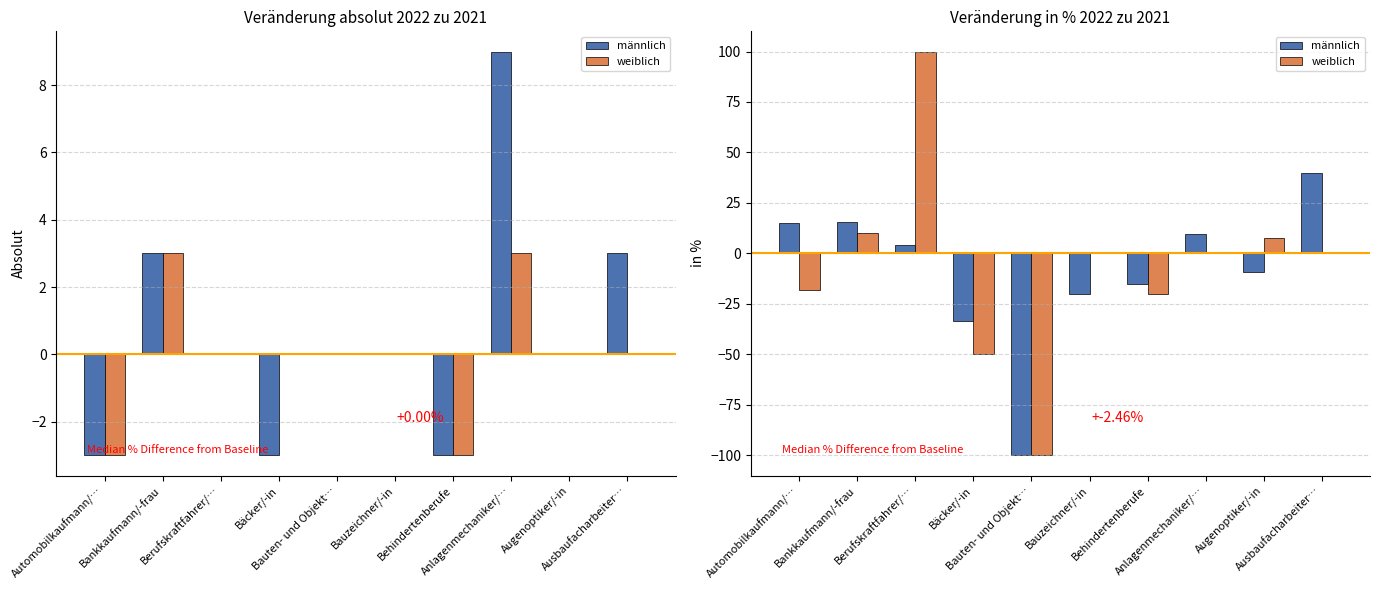

What are all the series names shown in the legend?

männlich, weiblich